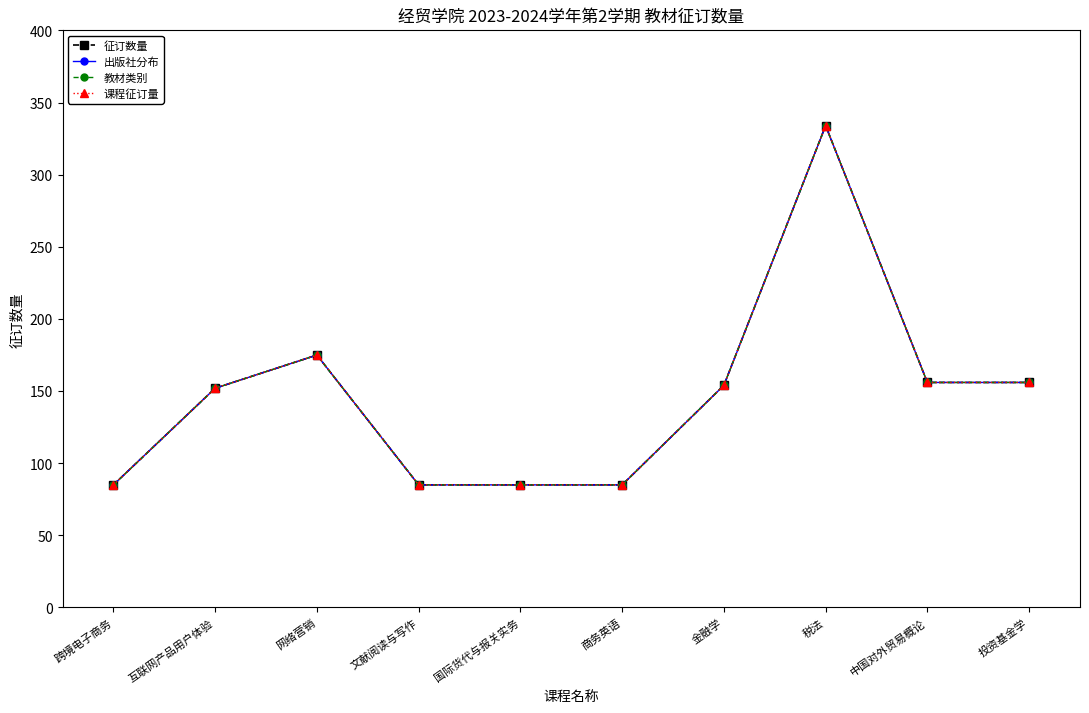

True or false: 课程征订量 and 教材类别 intersect in this chart.

False